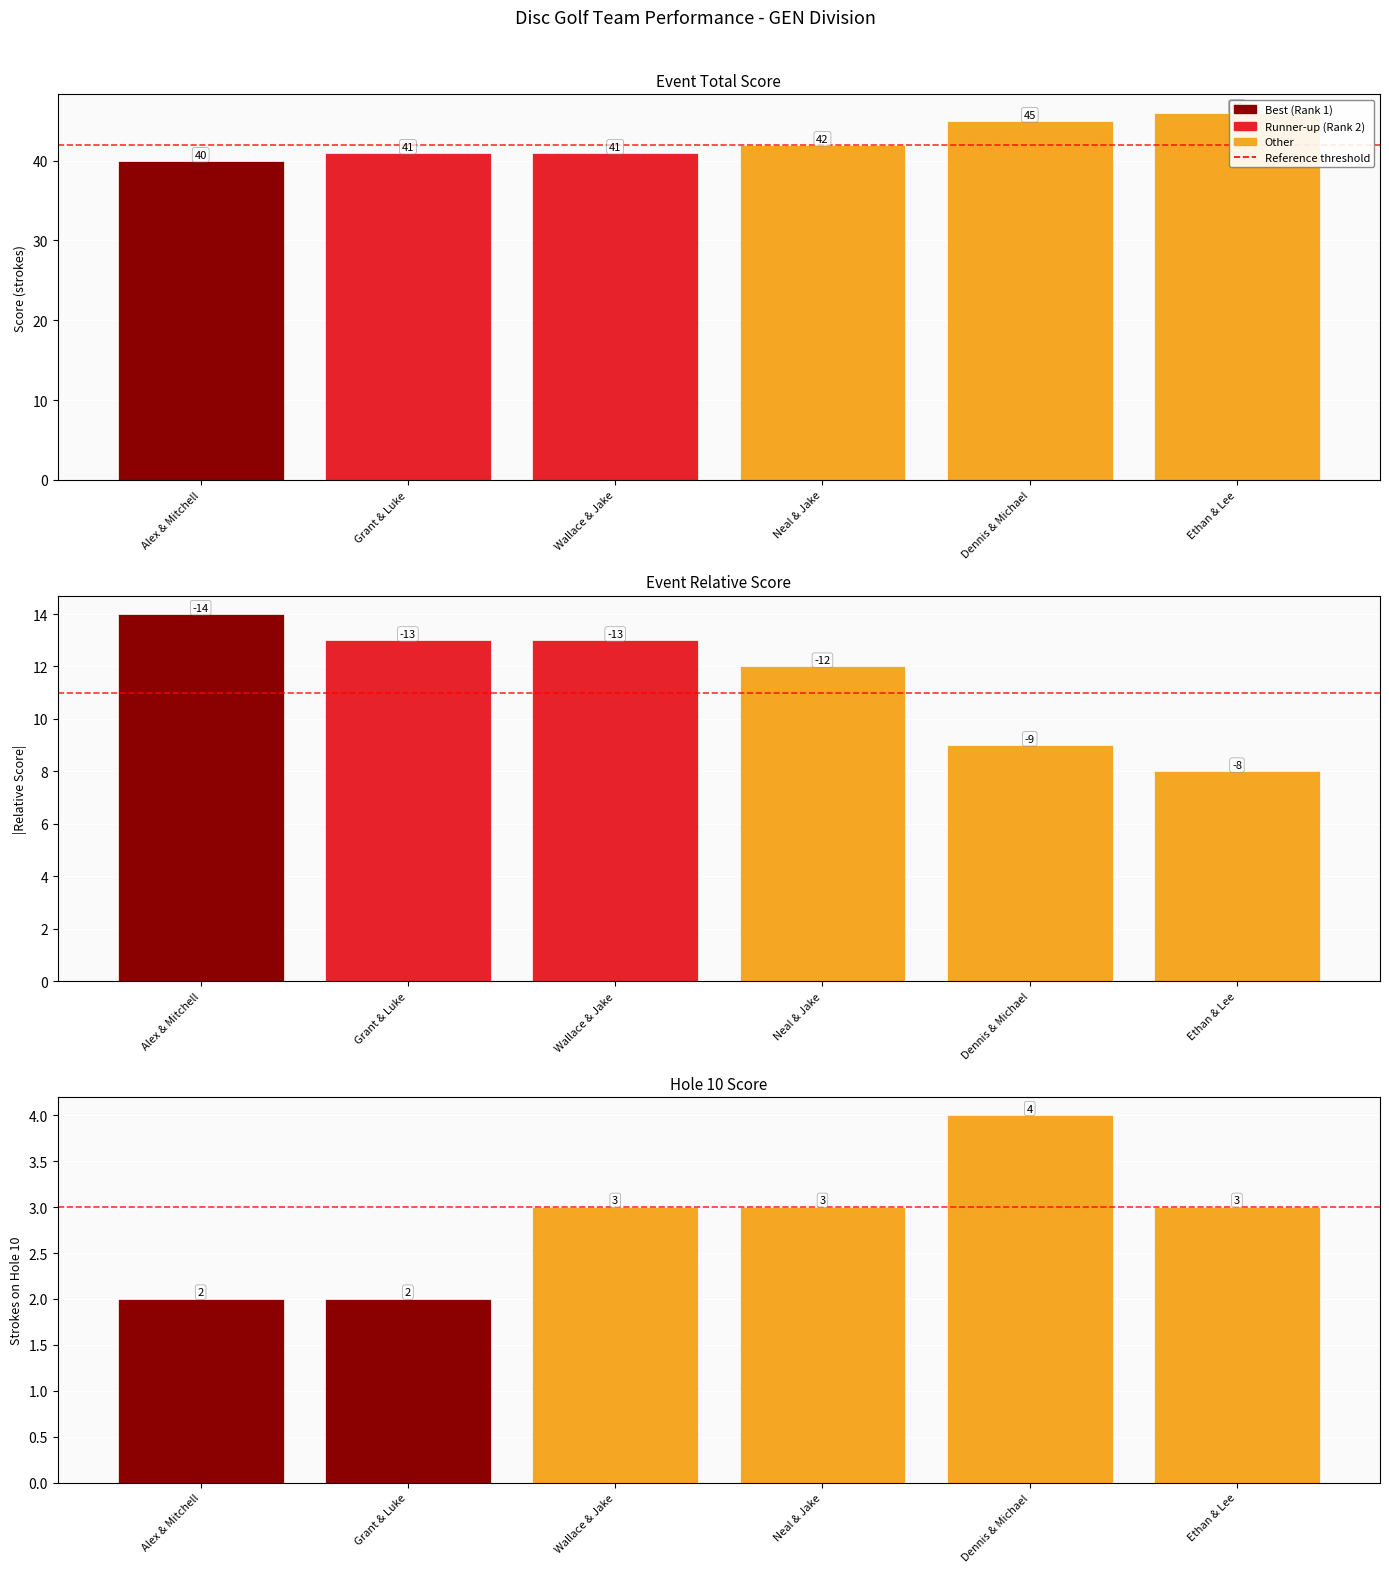

Rank the categories by hole_10 value from lowest to highest.

Alex & Mitchell, Grant & Luke, Wallace & Jake, Neal & Jake, Ethan & Lee, Dennis & Michael